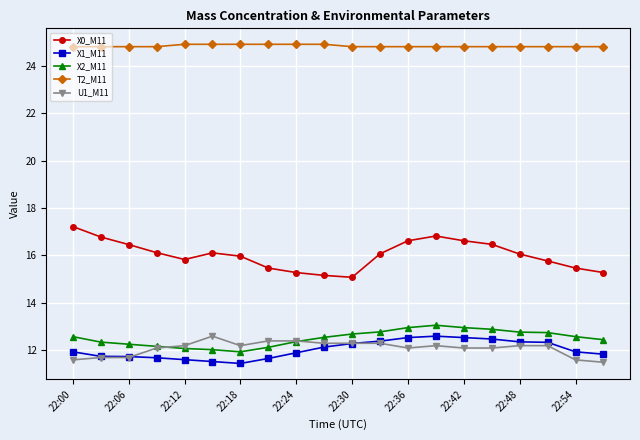

Which series has the largest total across all categories?

T2_M11